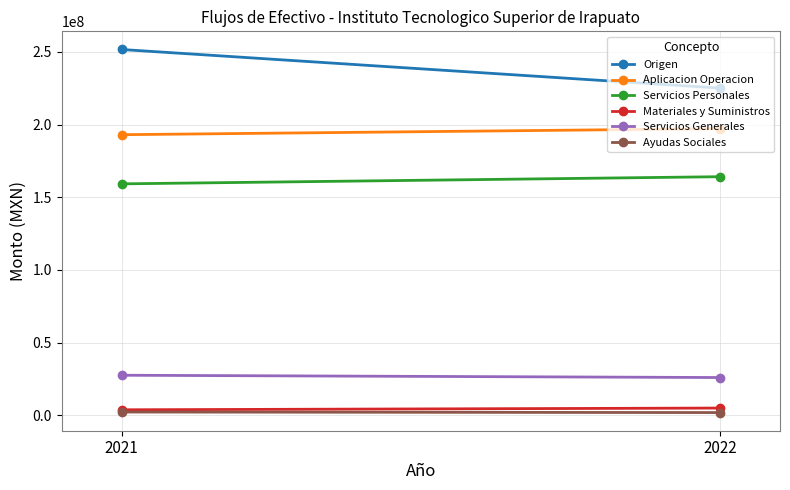

What are all the series names shown in the legend?

Origen, Aplicacion Operacion, Servicios Personales, Materiales y Suministros, Servicios Generales, Ayudas Sociales